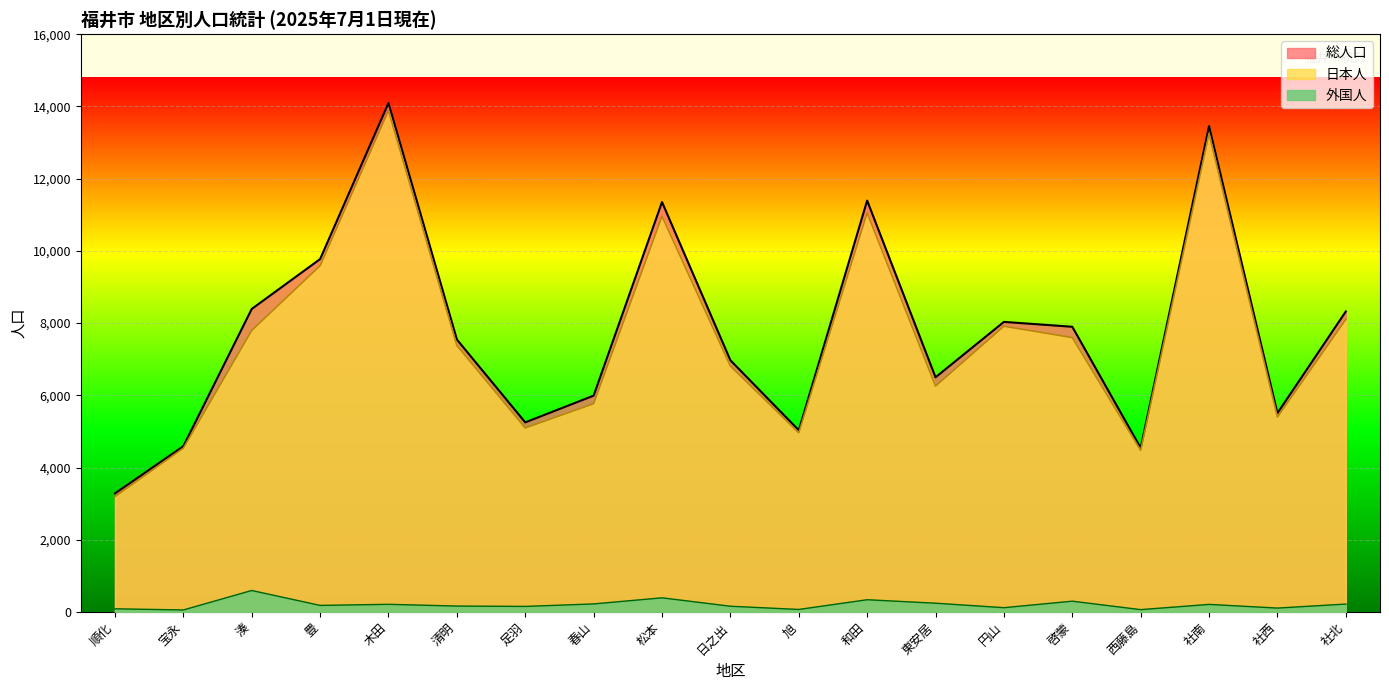

Is the value of 総人口 at 日之出 greater than the value of 外国人 at 啓蒙?

Yes